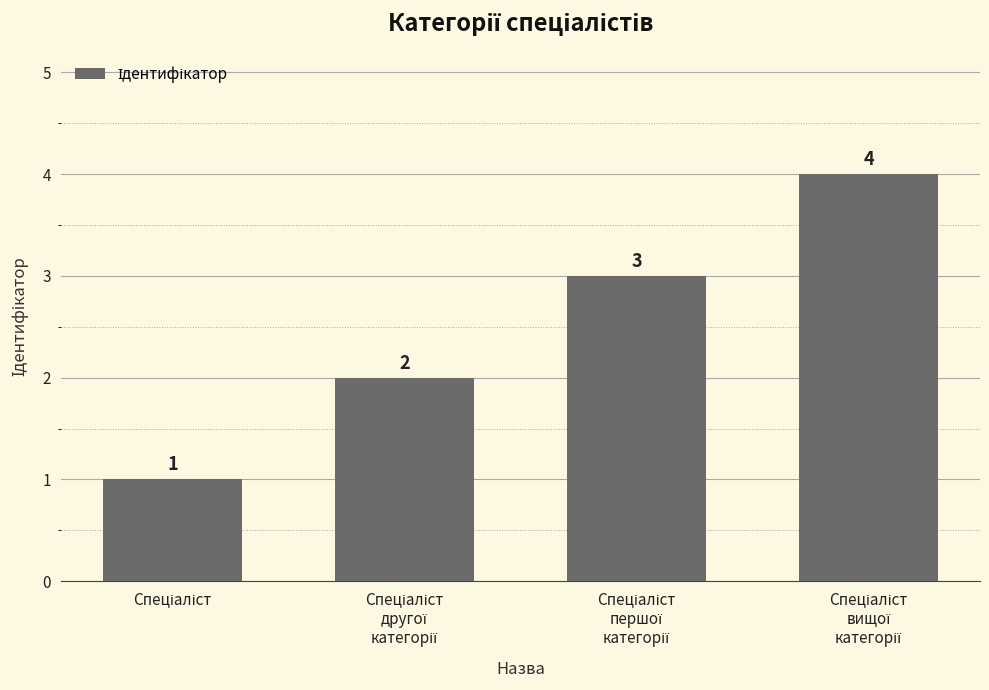

How many values are between 2 and 4?

3